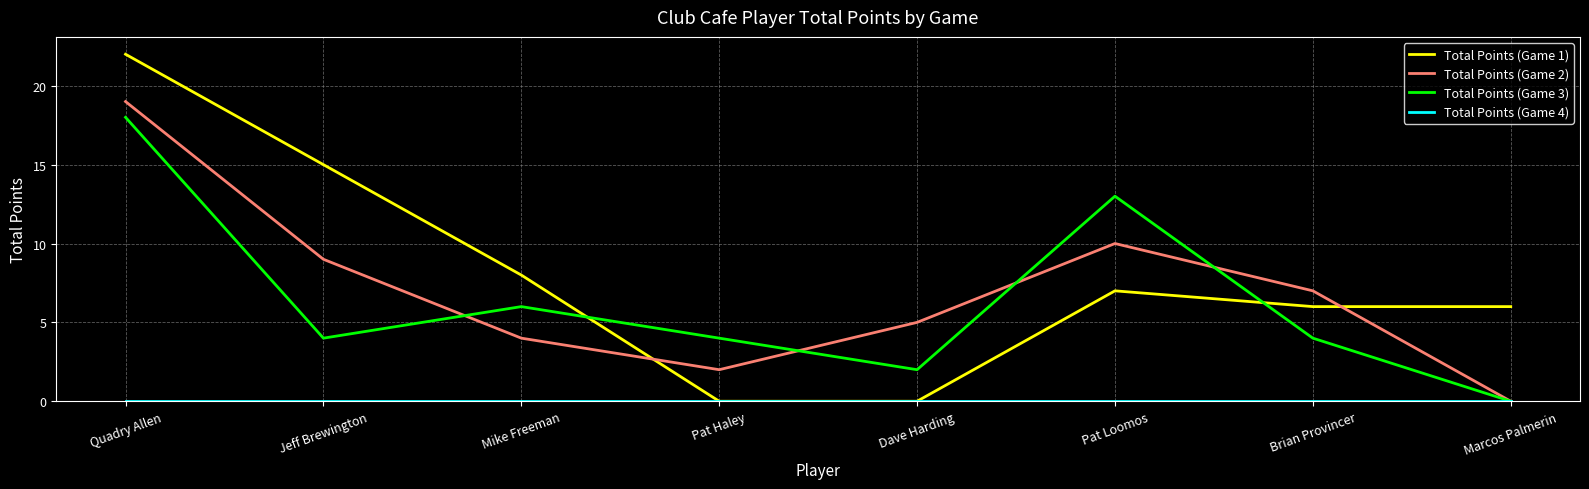

Which category has the highest value across all series?

Quadry Allen